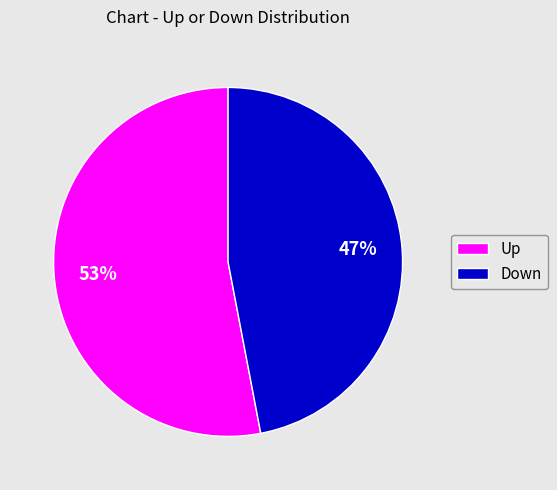

To the nearest percent, what is the average slice percentage?

50%